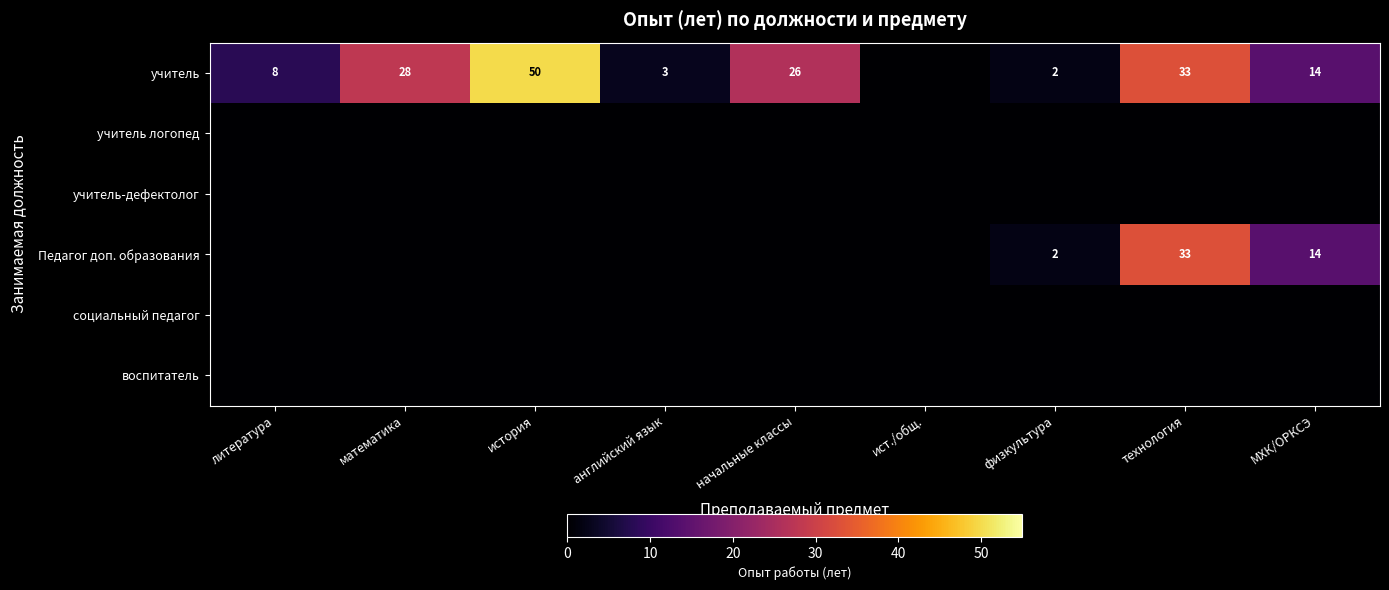

How many series are shown in this chart?

6